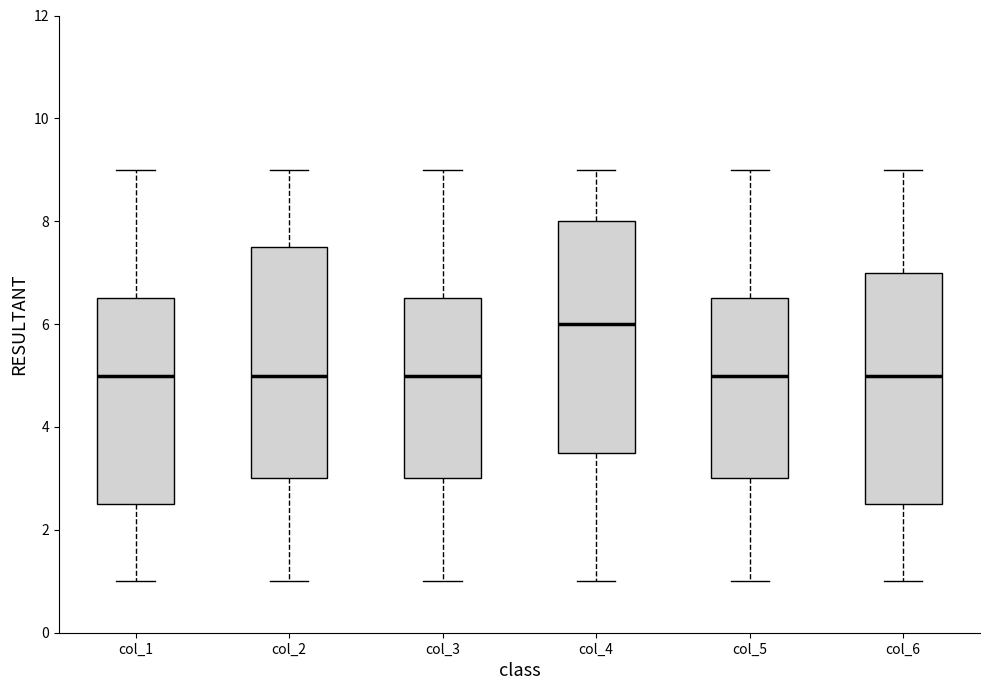

Which box has the highest median line?

col_4